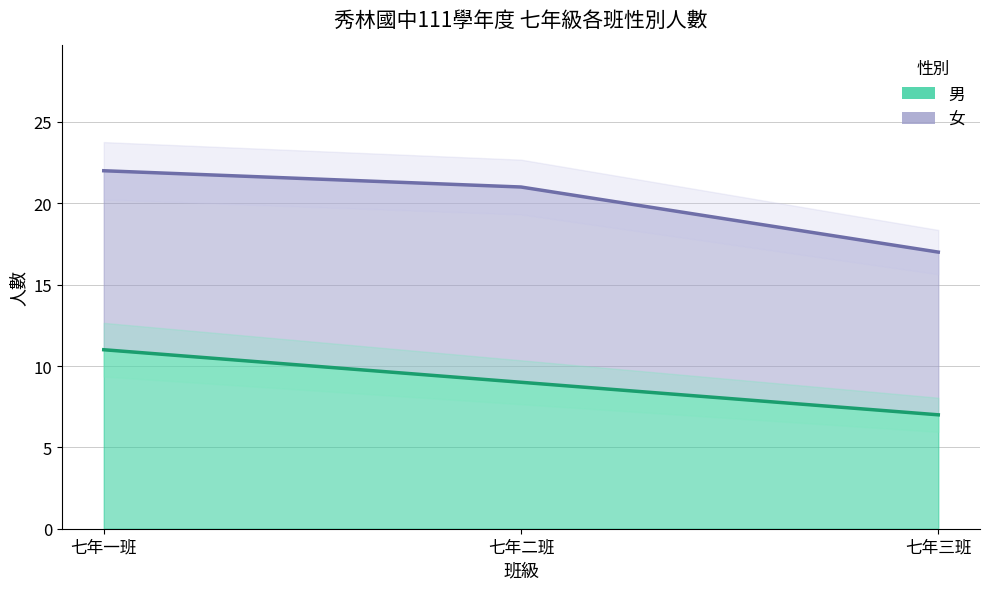

Which category has the lowest value across all series?

七年三班